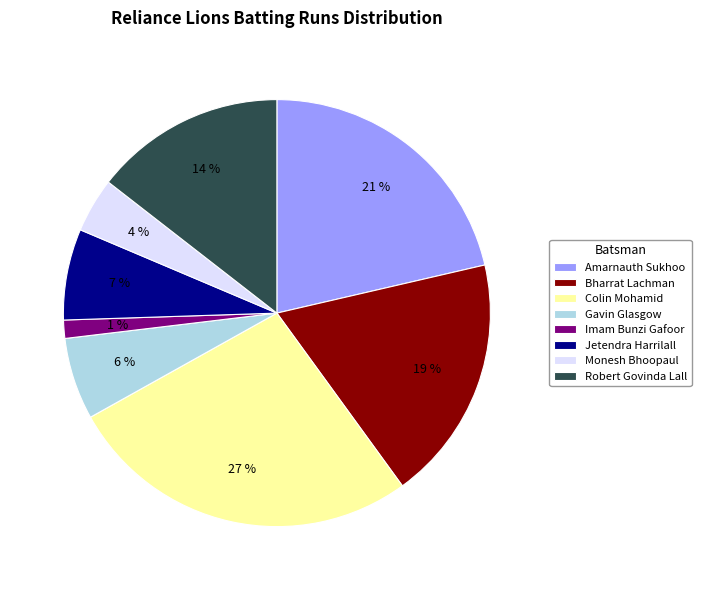

How many segments does this pie chart have?

8